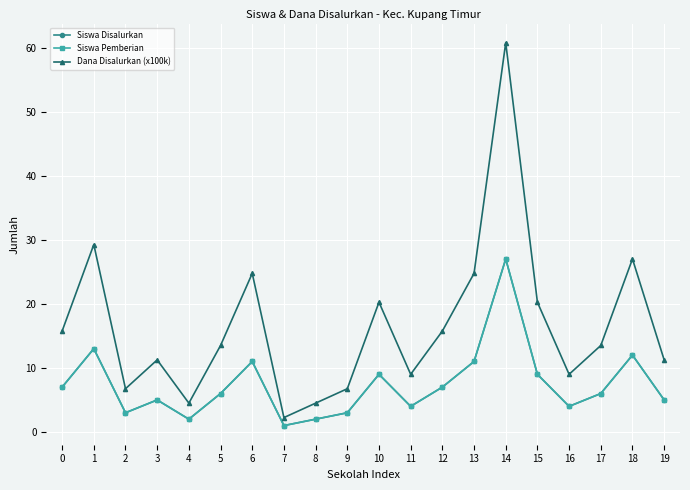

Which series has the largest total across all categories?

Dana Disalurkan (x100k)